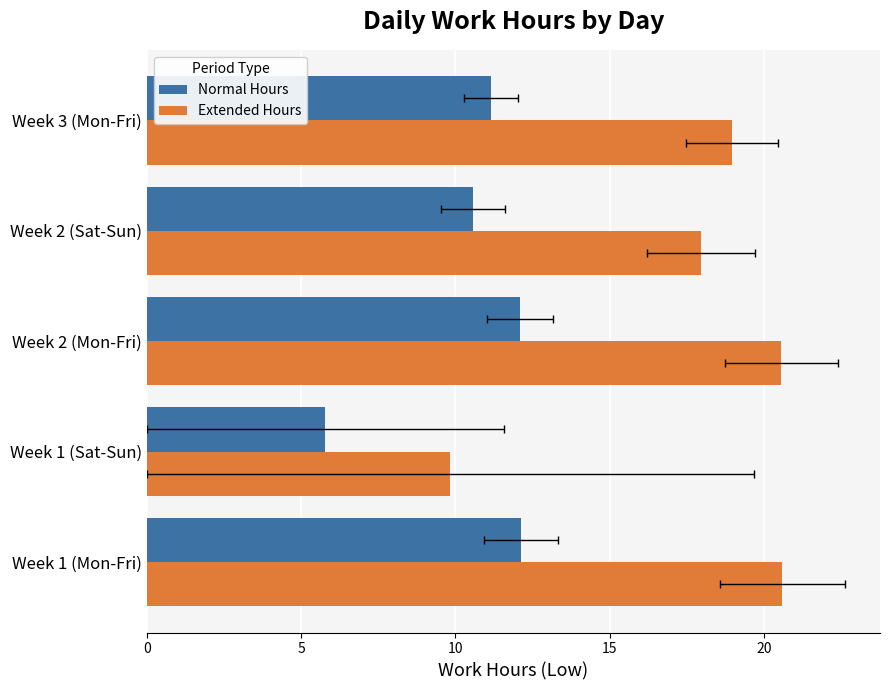

What is the value of the Extended Hours bar at the 1st from the left?

20.6